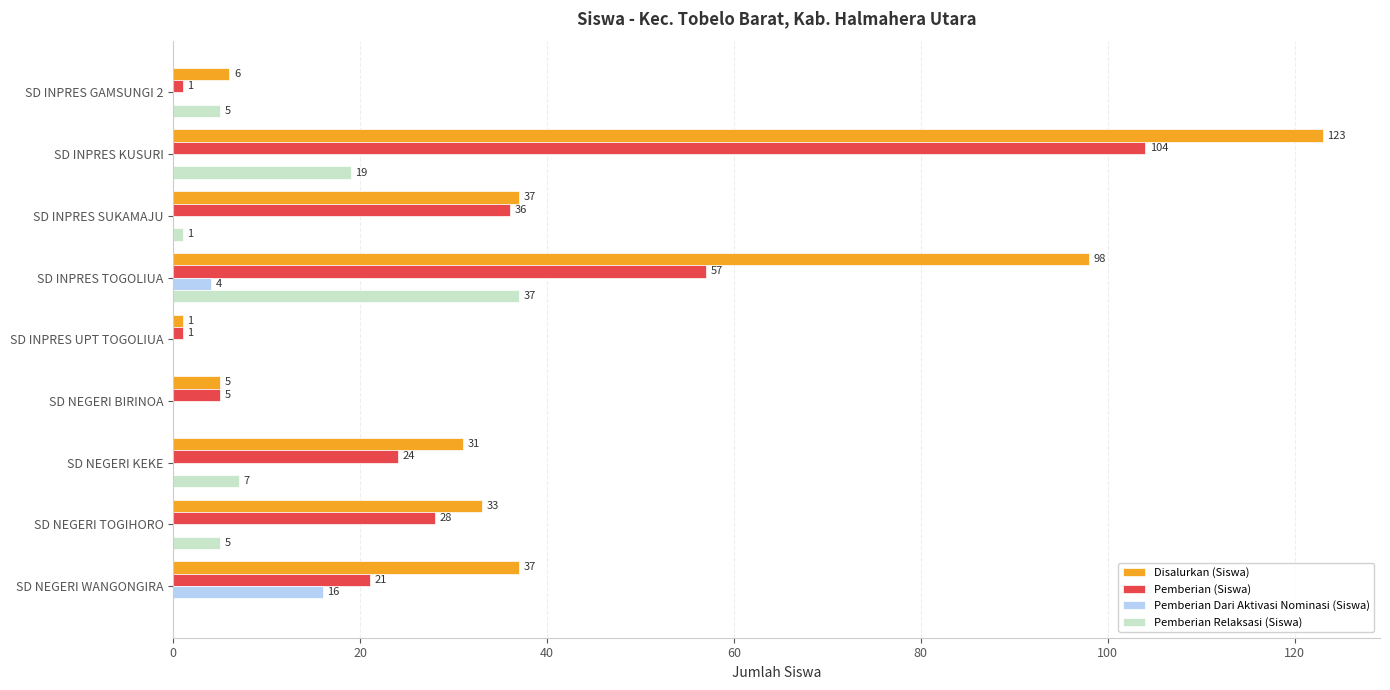

Is the value of Pemberian (Siswa) at SD NEGERI TOGIHORO greater than the value of Pemberian Dari Aktivasi Nominasi (Siswa) at SD NEGERI BIRINOA?

Yes